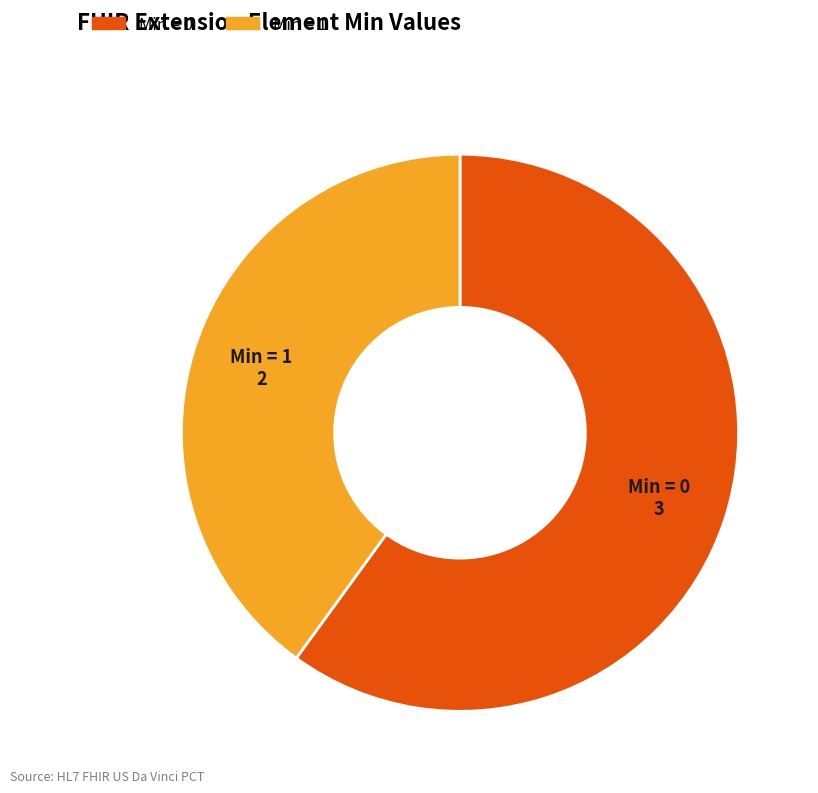

Is there any slice that represents more than half of the pie?

Yes